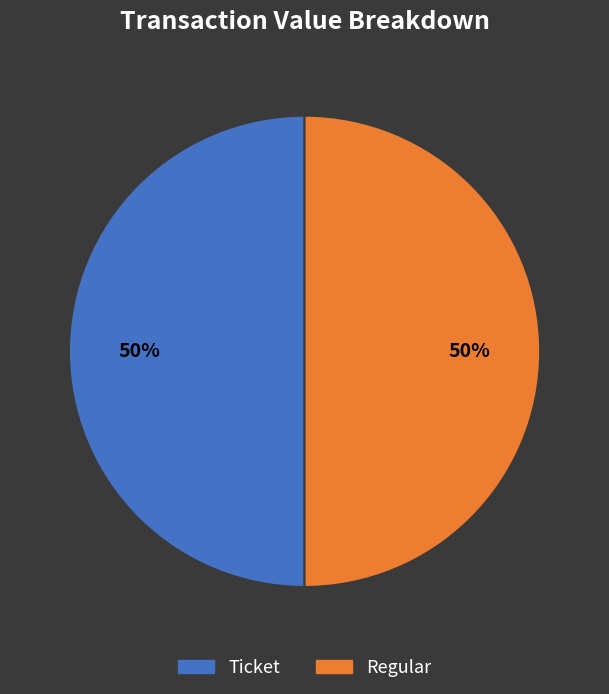

What is the ratio of the value at Ticket to the value at Regular?

1.0